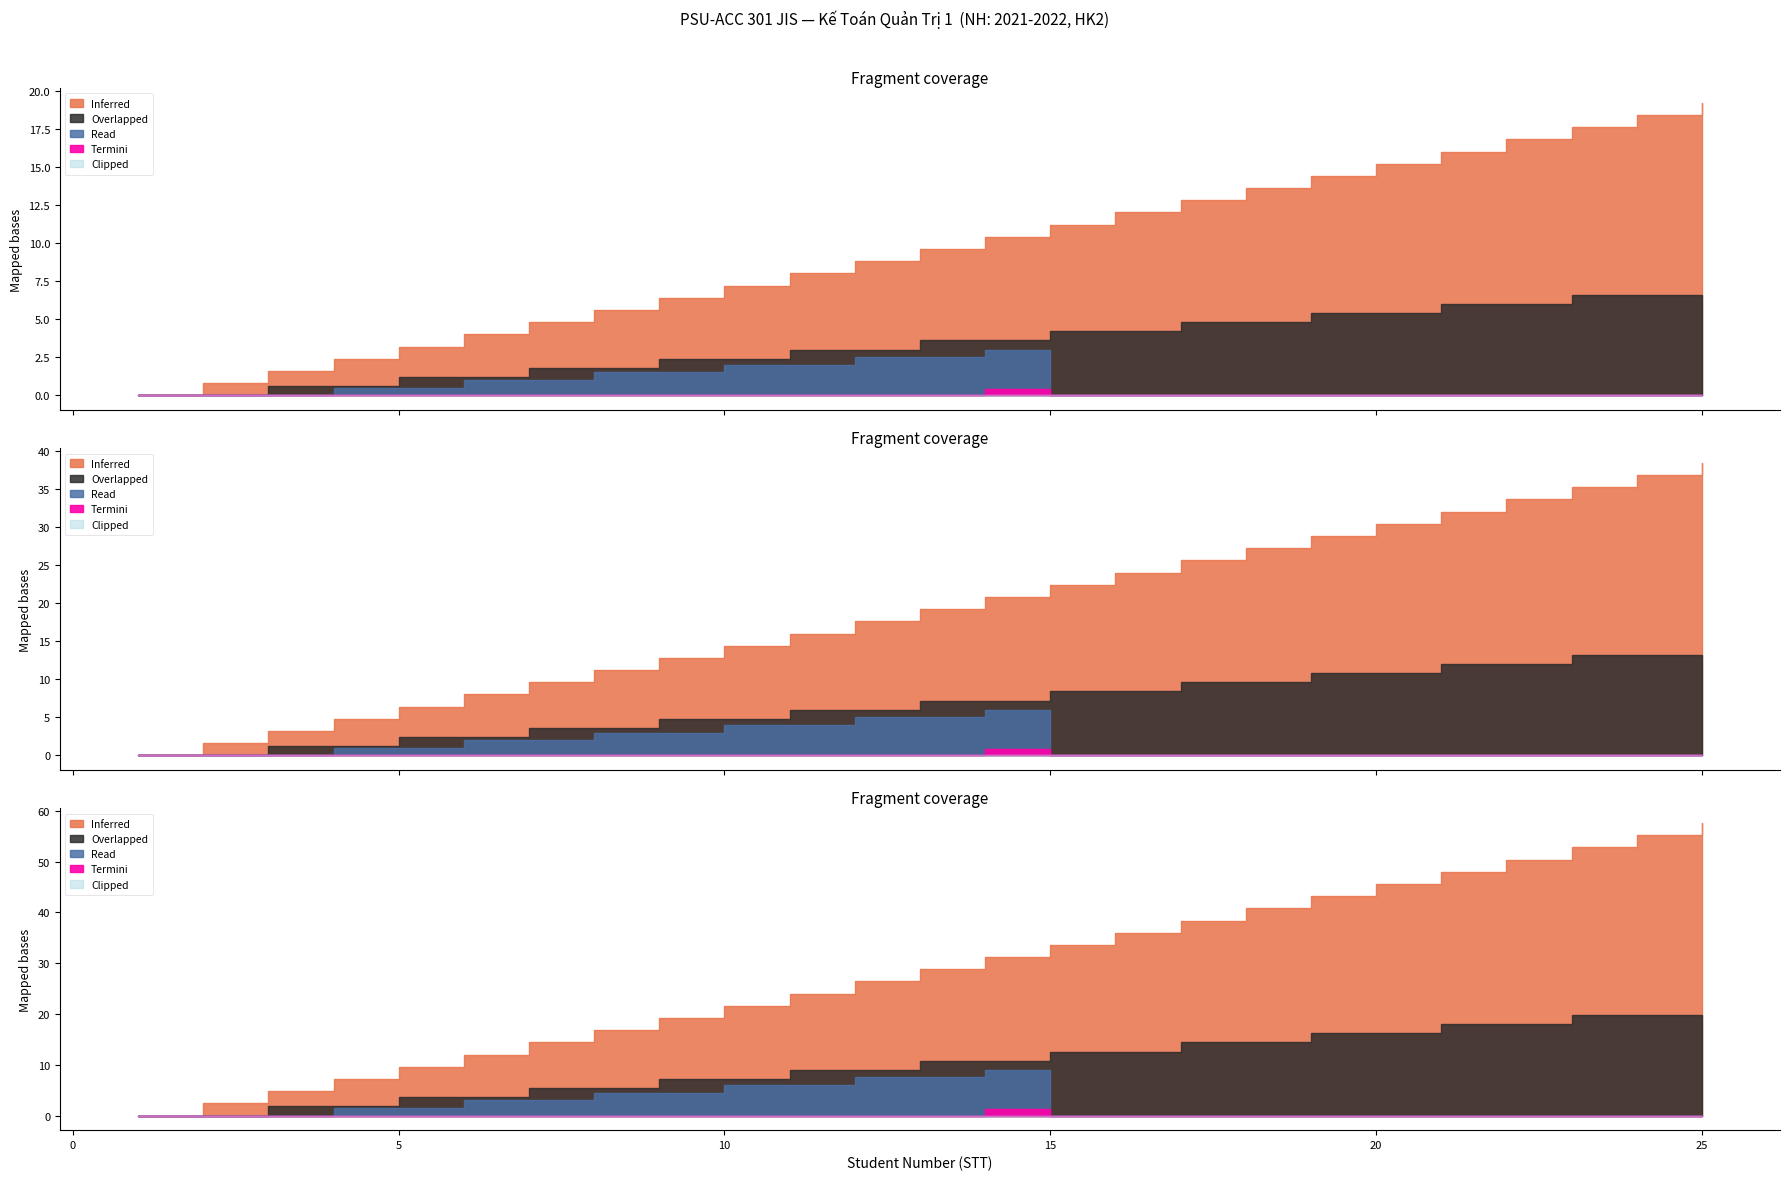

Which category has the lowest value across all series?

1